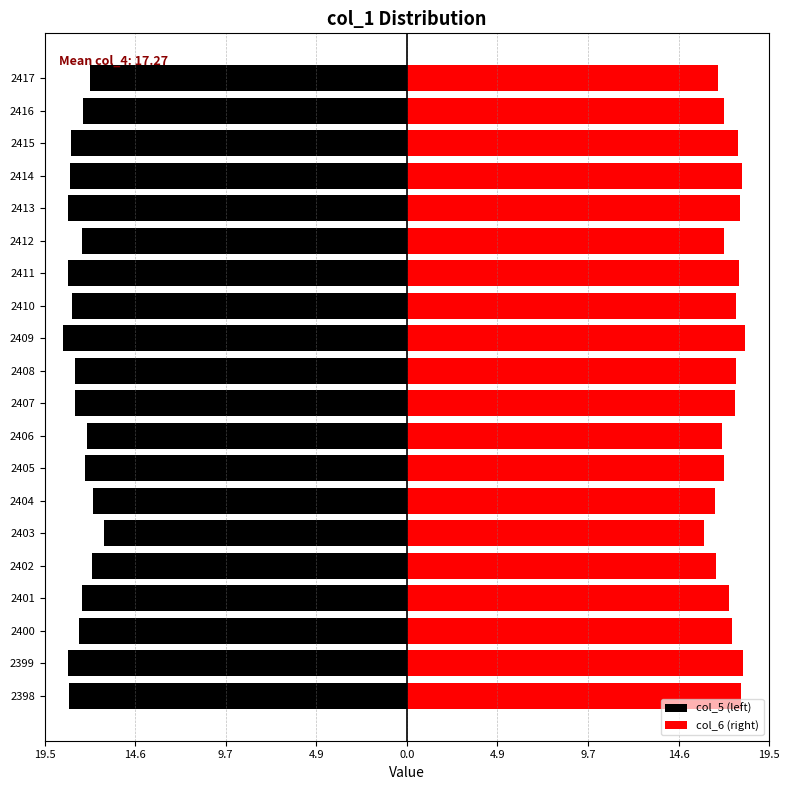

Between 11 and 15, which series saw the biggest shift?

col_6 (right)